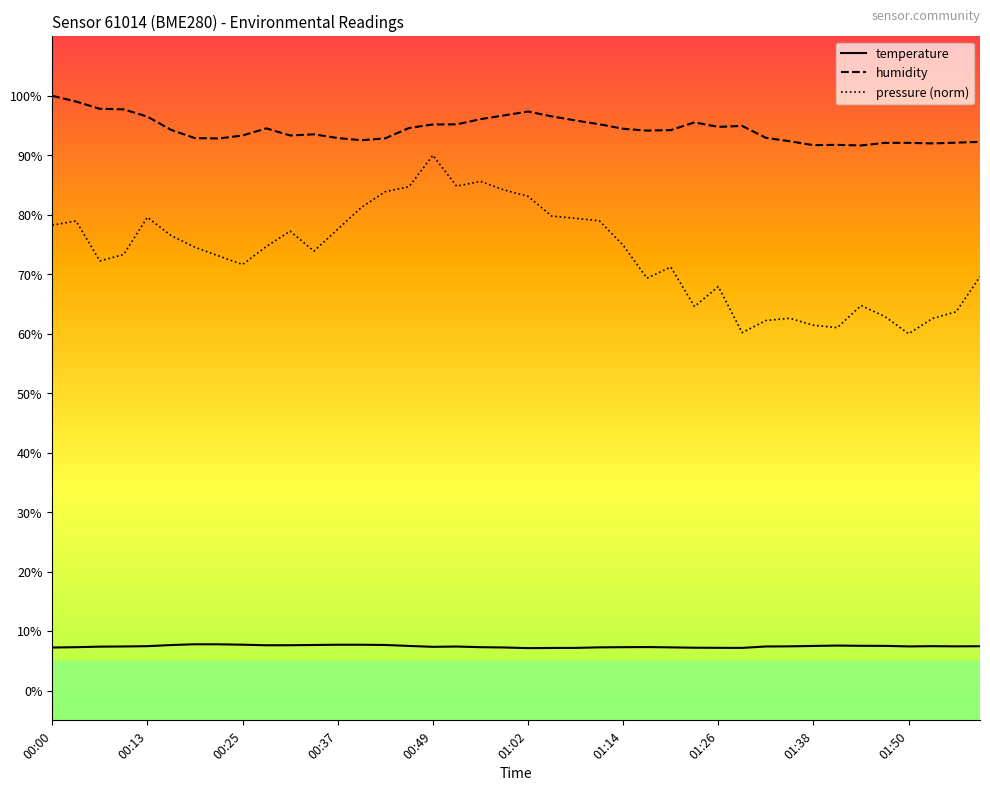

How many distinct data groups are displayed?

3